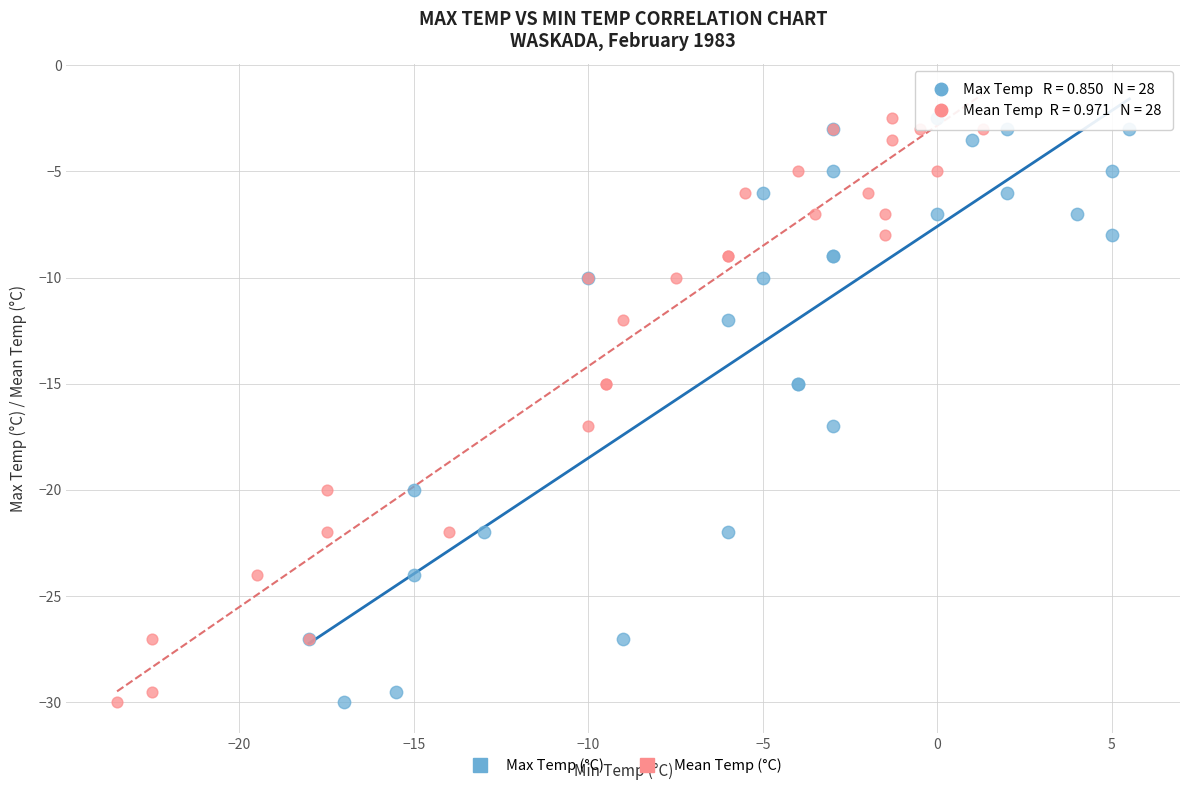

What are all the series names shown in the legend?

Max Temp (°C), Mean Temp (°C)